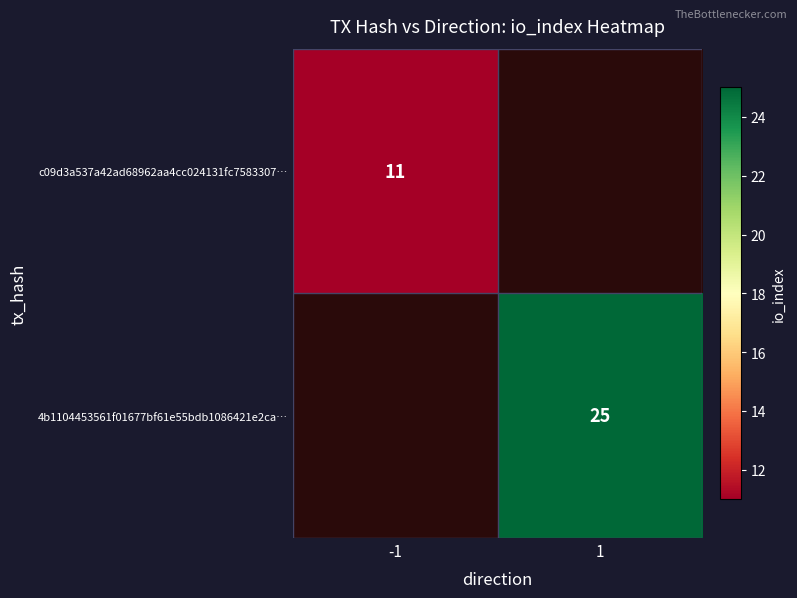

Is it true that 4b1104453561f01677bf61e55bdb1086421e2ca… equals 25 at 1?

True